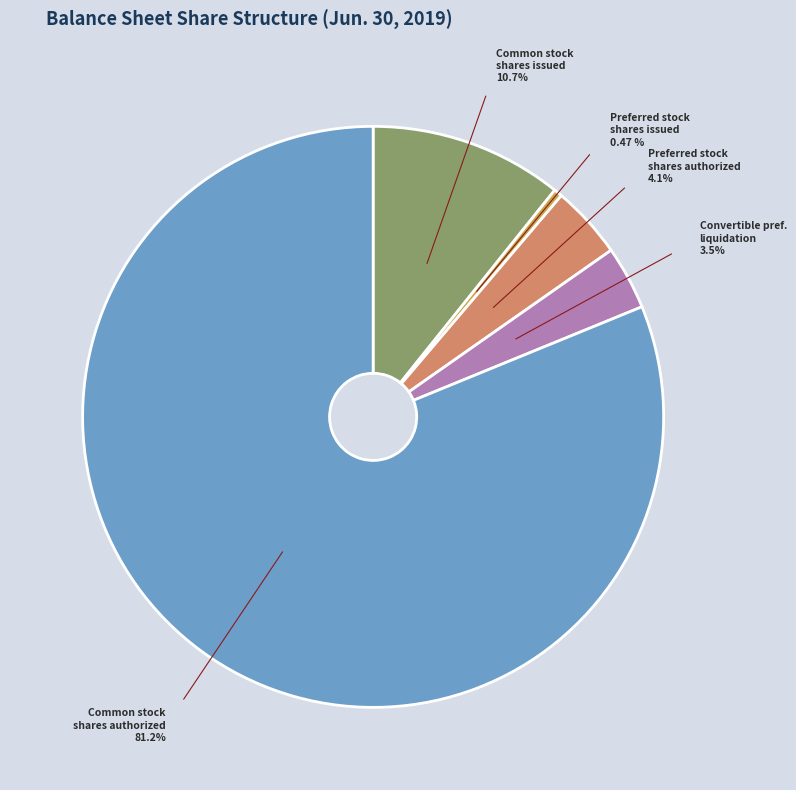

Is there any slice that represents more than half of the pie?

Yes